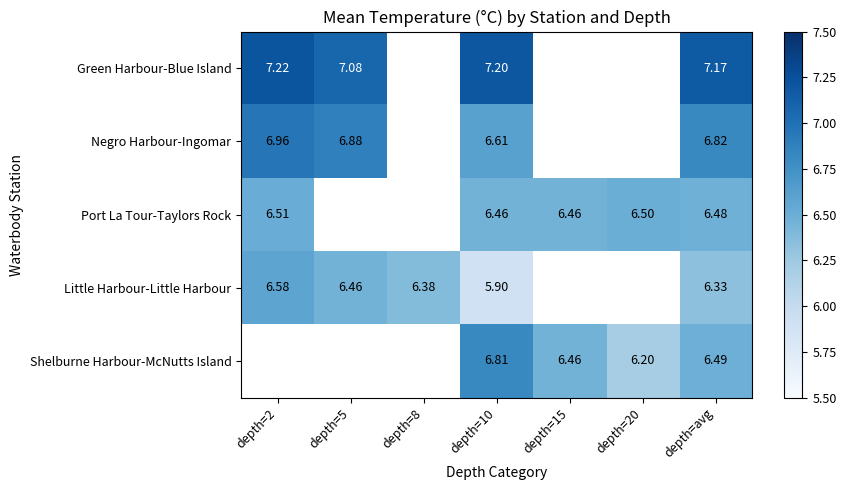

Is it true that Shelburne Harbour-McNutts Island equals 6.5 at depth=avg?

True